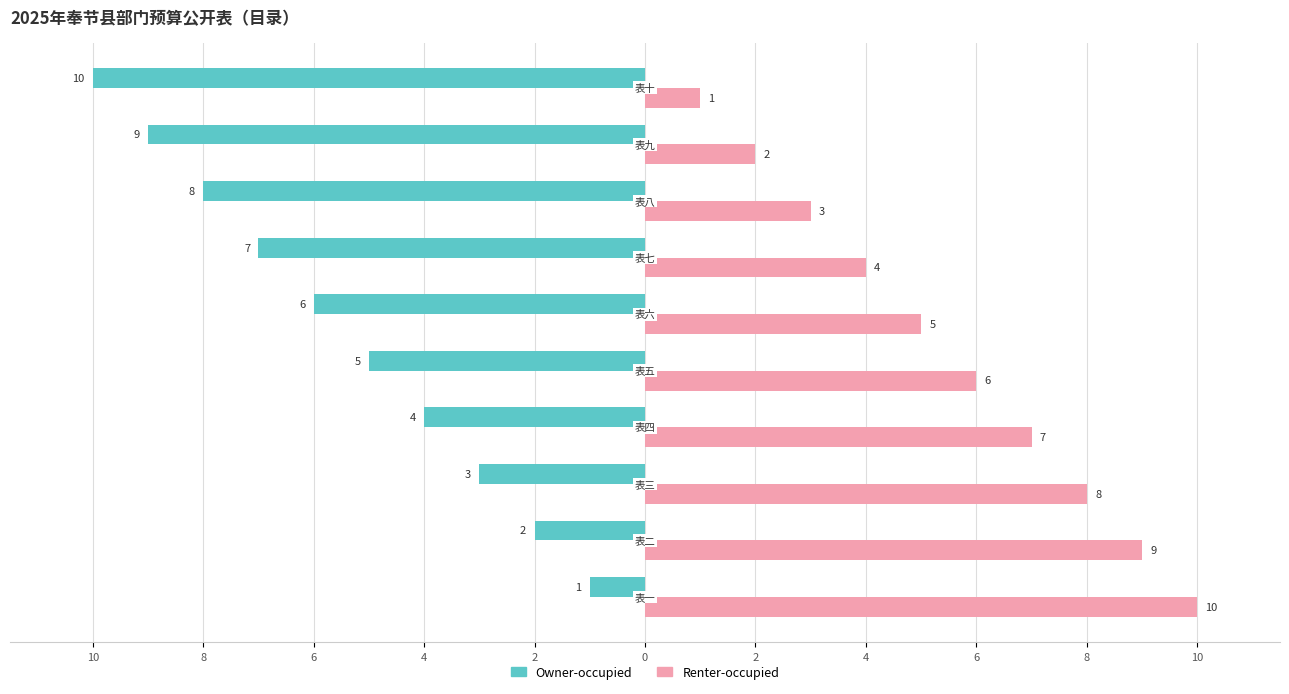

What is the sum of all Renter-occupied values?

55